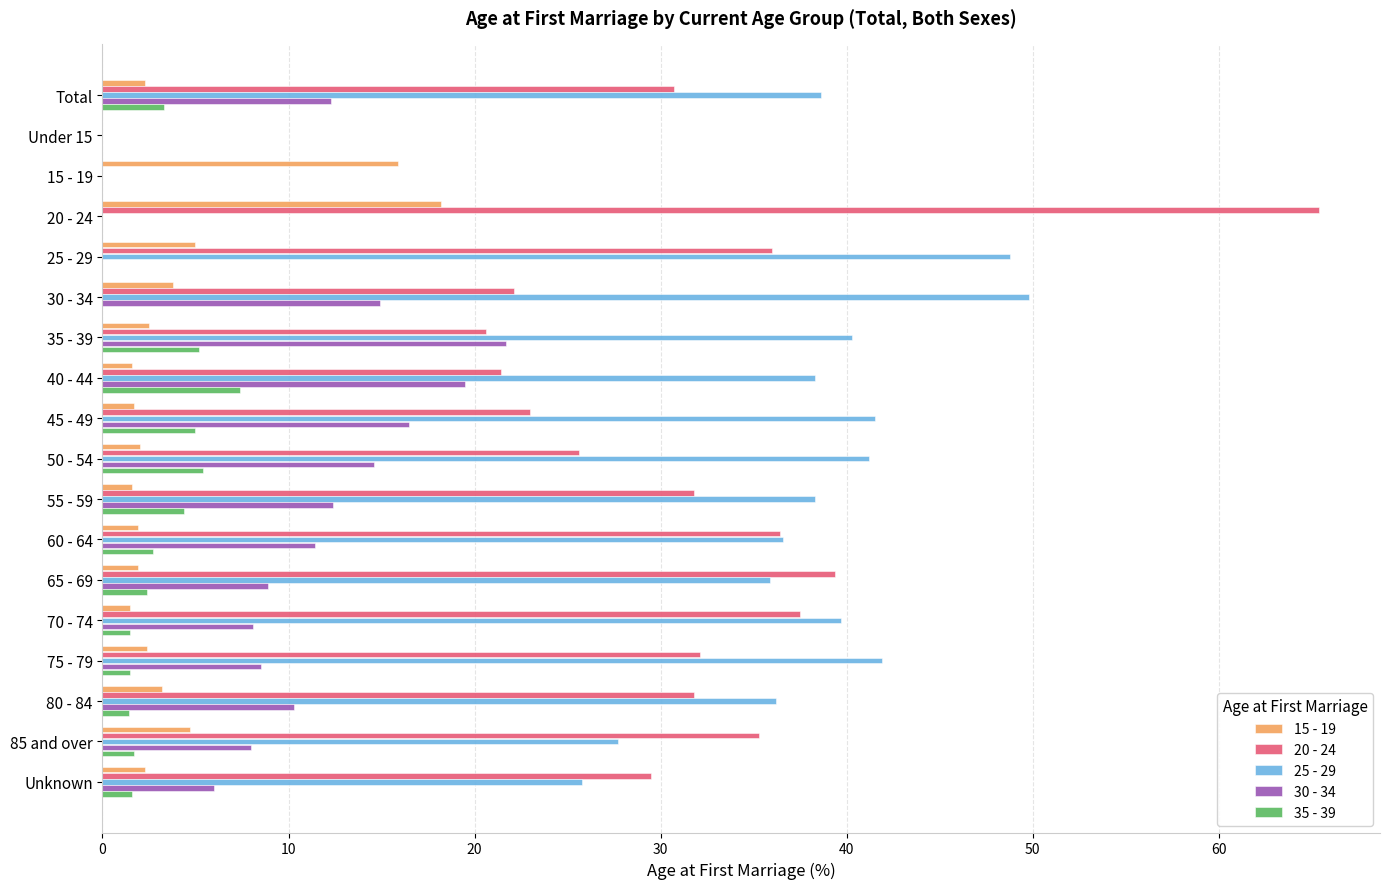

What is the highest value of the 15 - 19 series?

18.2